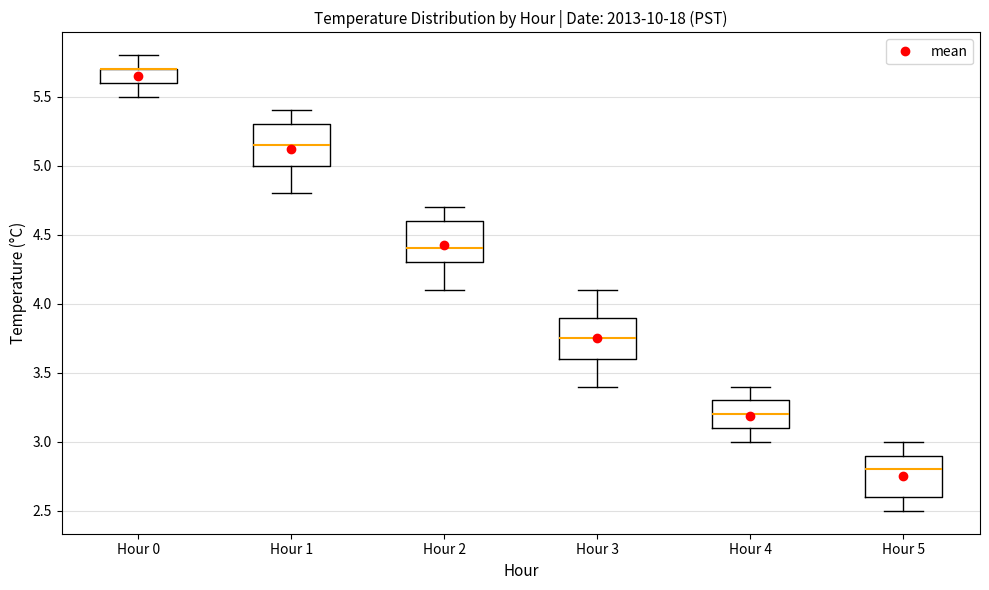

Reading left to right, read every box against the y-axis: the position of its median line, the range the box covers, and the ends of its whiskers. The values are not printed on the chart, so give them approximately, as read against the axis.

Hour 0: median 5.70 (drawn on the box's upper edge), box 5.60 to 5.70, whiskers 5.50 to 5.80
Hour 1: median 5.15, box 5.00 to 5.30, whiskers 4.80 to 5.40
Hour 2: median 4.40, box 4.30 to 4.60, whiskers 4.10 to 4.70
Hour 3: median 3.75, box 3.60 to 3.90, whiskers 3.40 to 4.10
Hour 4: median 3.20, box 3.10 to 3.30, whiskers 3.00 to 3.40
Hour 5: median 2.80, box 2.60 to 2.90, whiskers 2.50 to 3.00